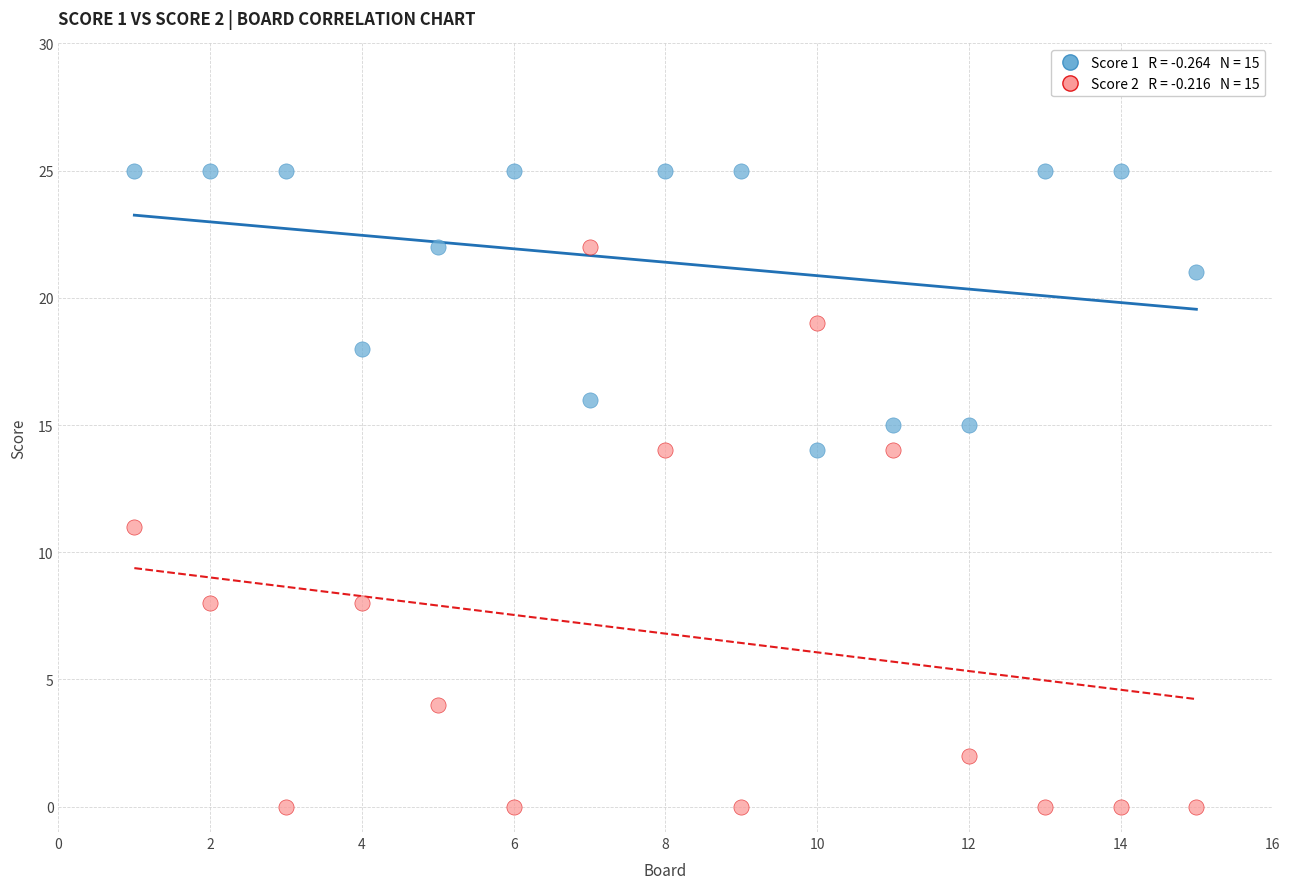

Across all series, what Y value is closest to 12?

11